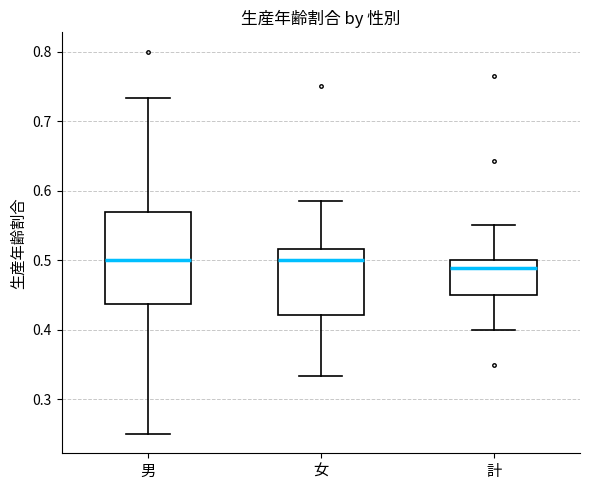

Reading left to right, transcribe this box plot: for each box, give where its median line is, the range the box spans, and where its two whiskers end, as read against the y-axis. The values are not printed on the chart, so give them approximately, as read against the axis.

男: median 0.50, box 0.44 to 0.57, whiskers 0.25 to 0.73
女: median 0.50, box 0.42 to 0.52, whiskers 0.33 to 0.59
計: median 0.49, box 0.45 to 0.50, whiskers 0.40 to 0.55